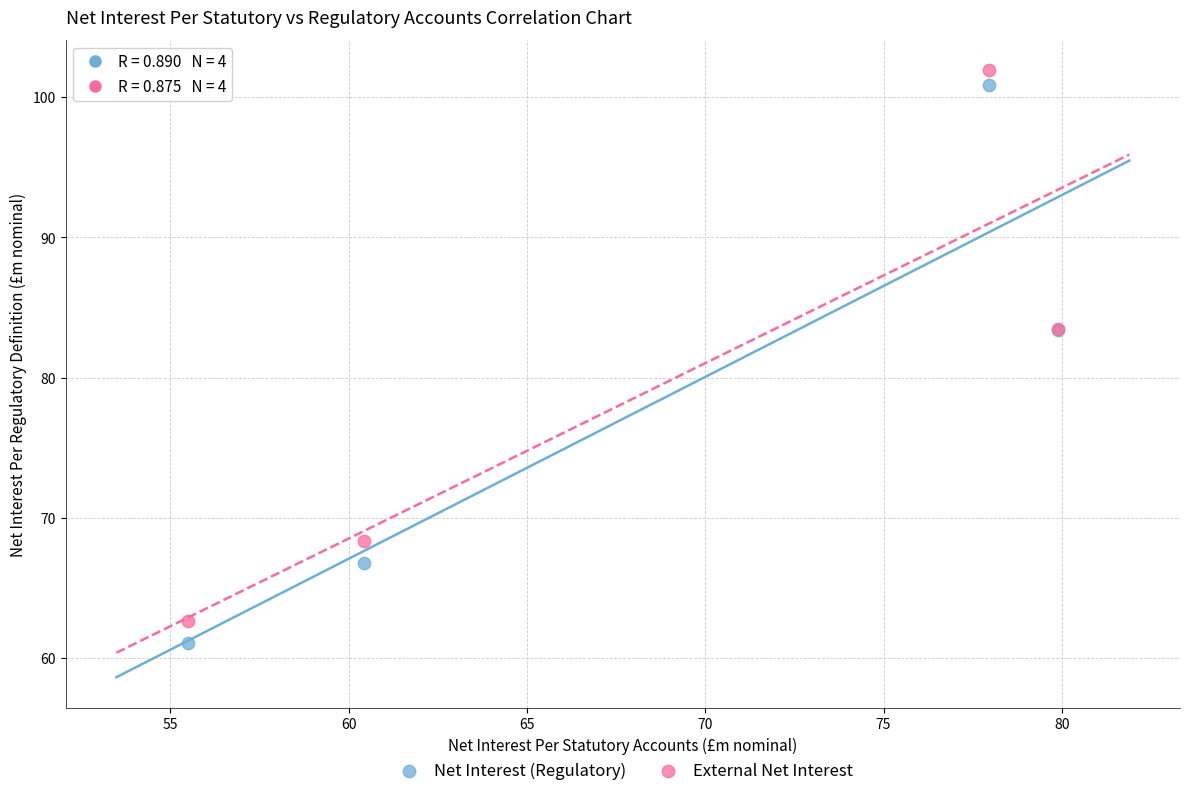

What are all the series names shown in the legend?

Net Interest (Regulatory), External Net Interest